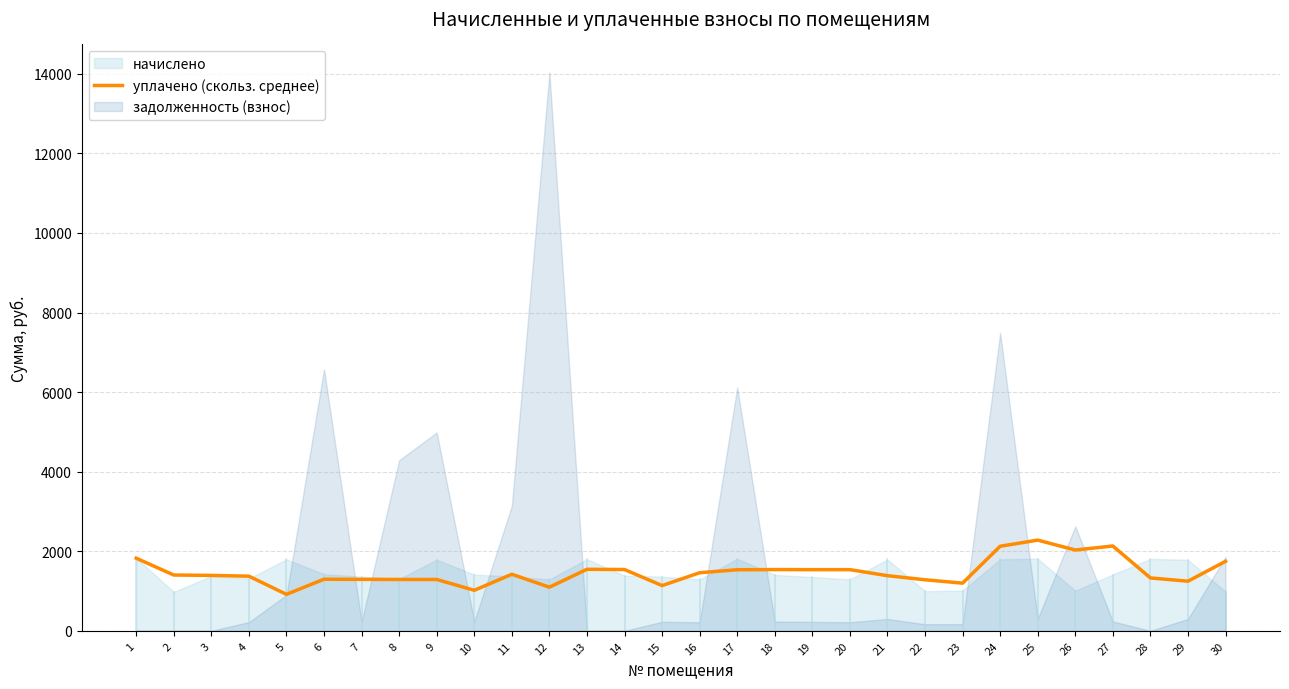

The value of уплачено (скольз. среднее) at 27 is 2131.9. True or false?

True